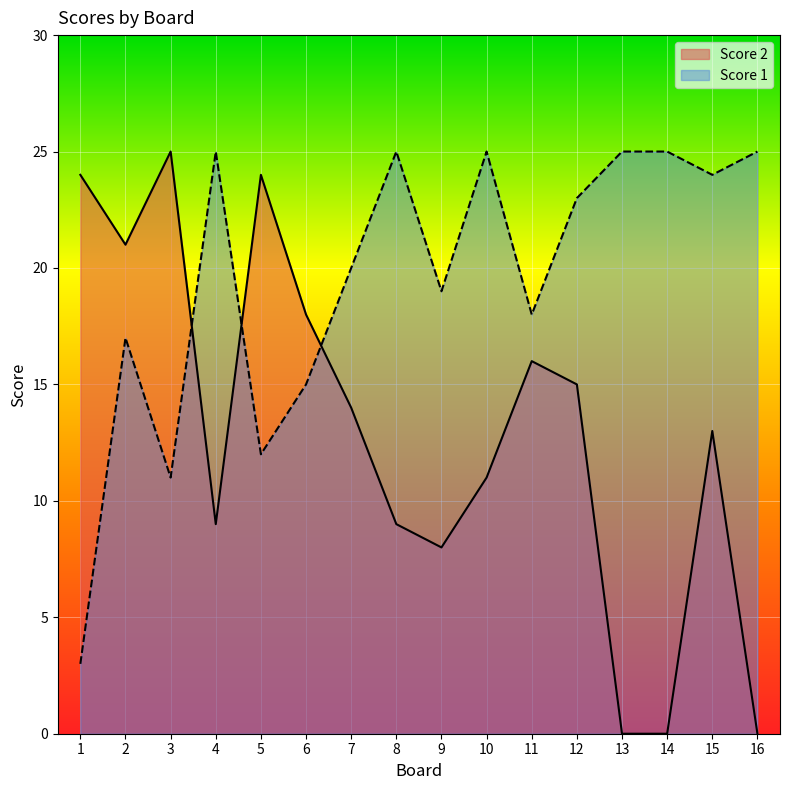

True or false: Score 2 has more than 1 points higher than both neighbors.

True